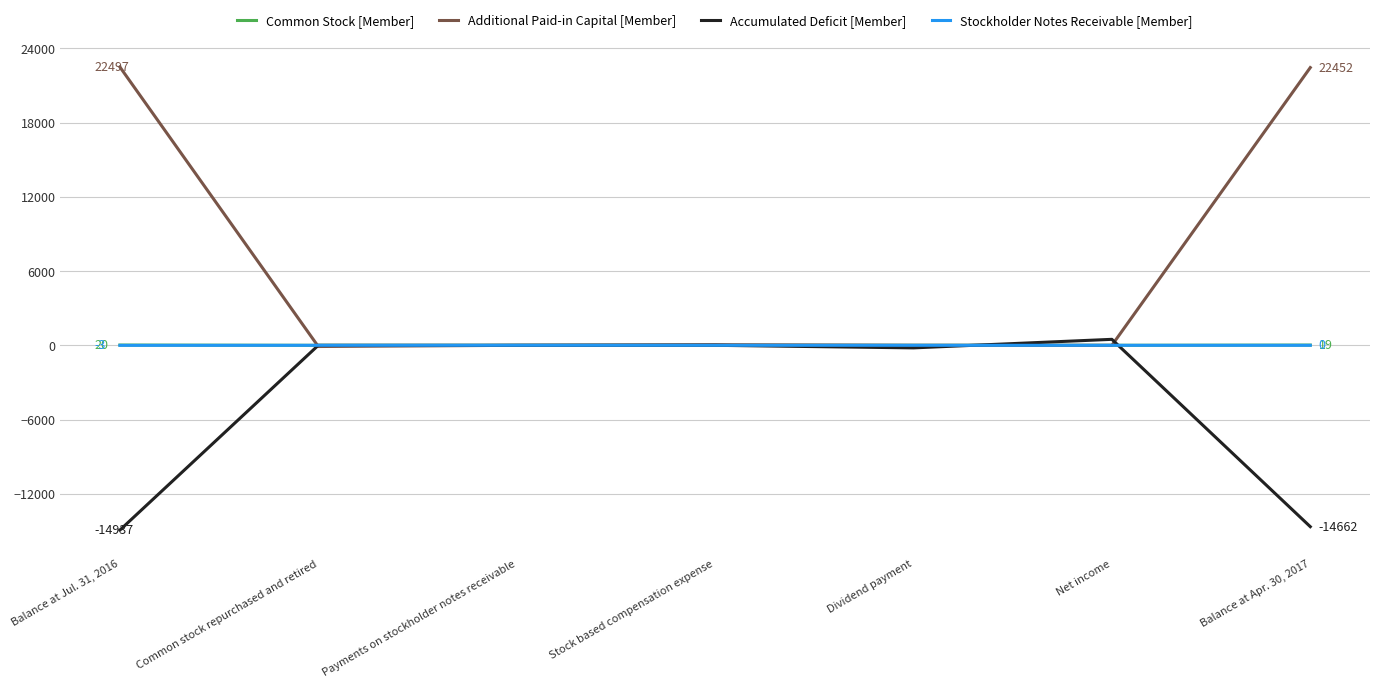

Between which two adjacent categories do Common Stock [Member] and Additional Paid-in Capital [Member] first intersect?

Balance at Jul. 31, 2016 and Common stock repurchased and retired